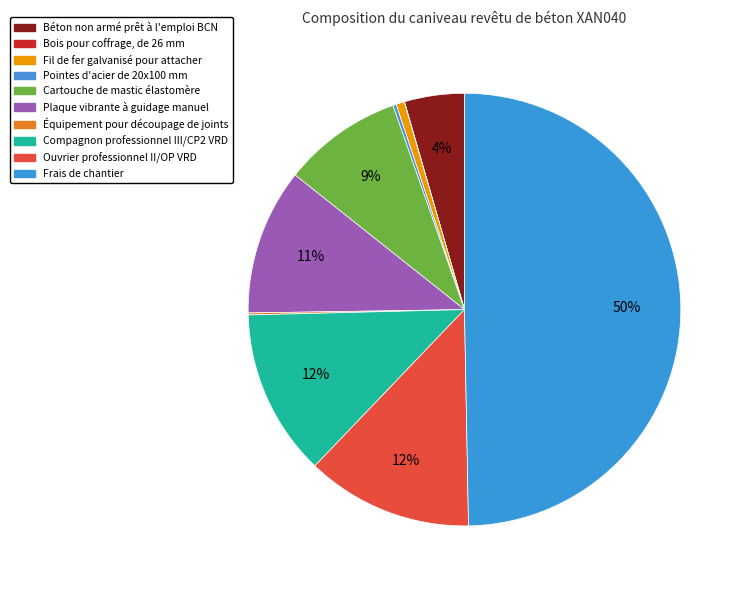

Which category has the smallest portion of the pie?

Bois pour coffrage, de 26 mm